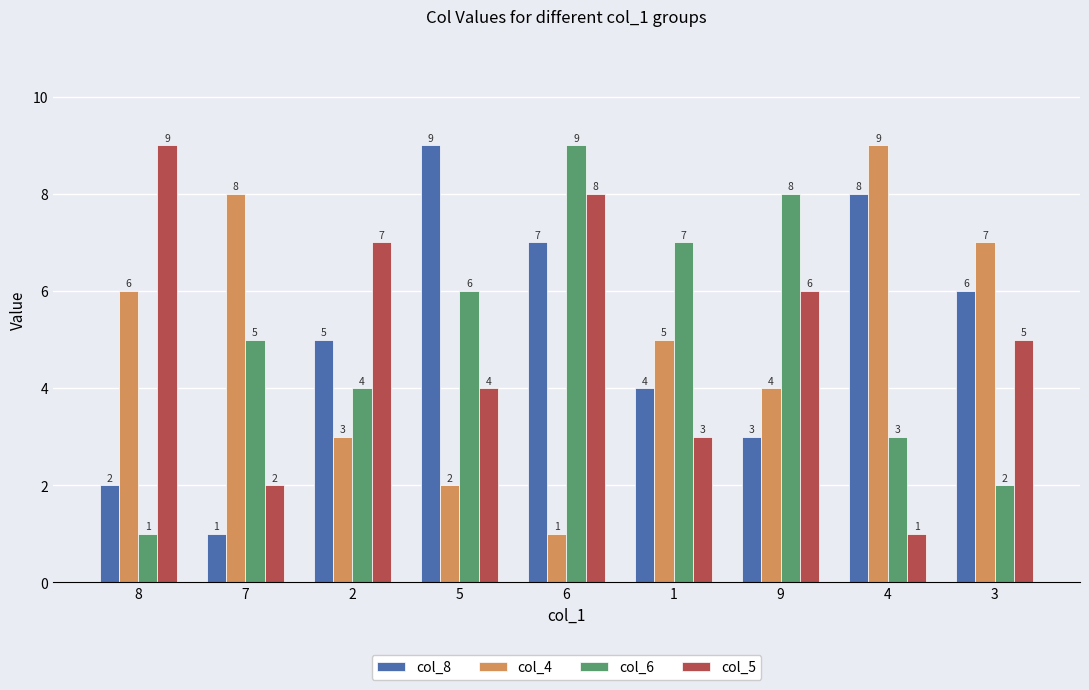

Reading left to right, extract all data points from this chart.

col_8: 2	1	5	9	7	4	3	8	6
col_4: 6	8	3	2	1	5	4	9	7
col_6: 1	5	4	6	9	7	8	3	2
col_5: 9	2	7	4	8	3	6	1	5